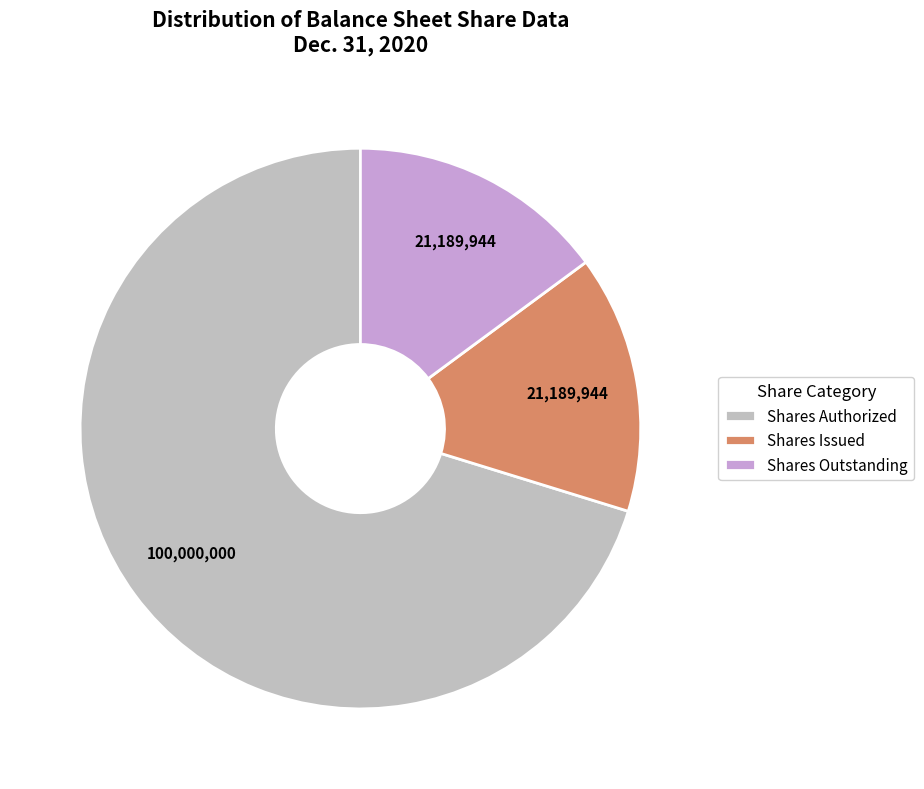

The Shares Authorized slice represents 65% of the pie. True or false?

False